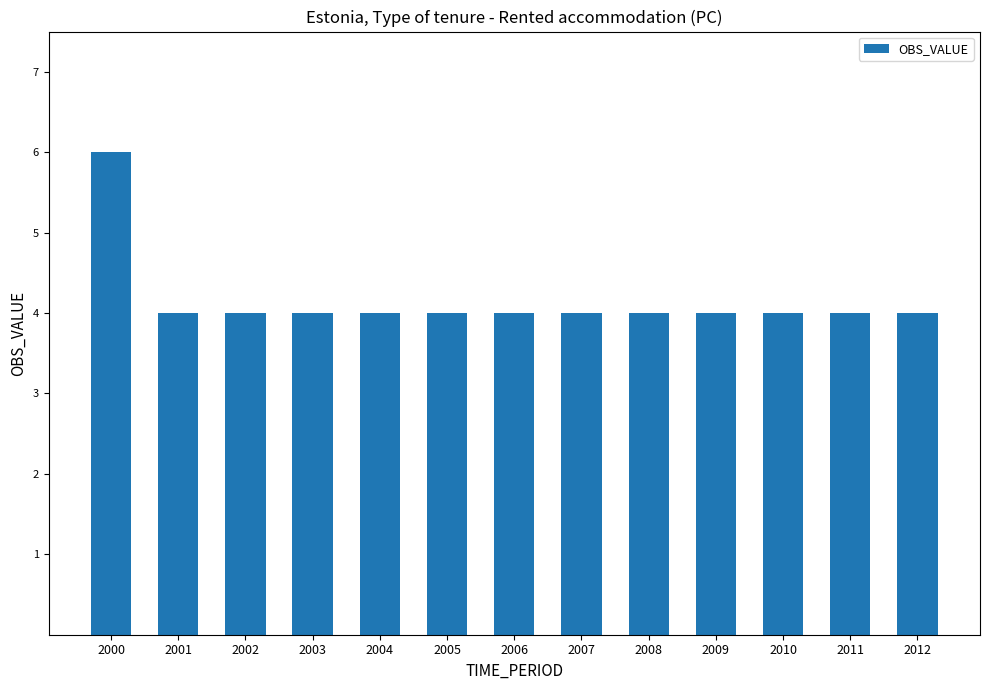

What is the value of the 8th bar from the left?

4